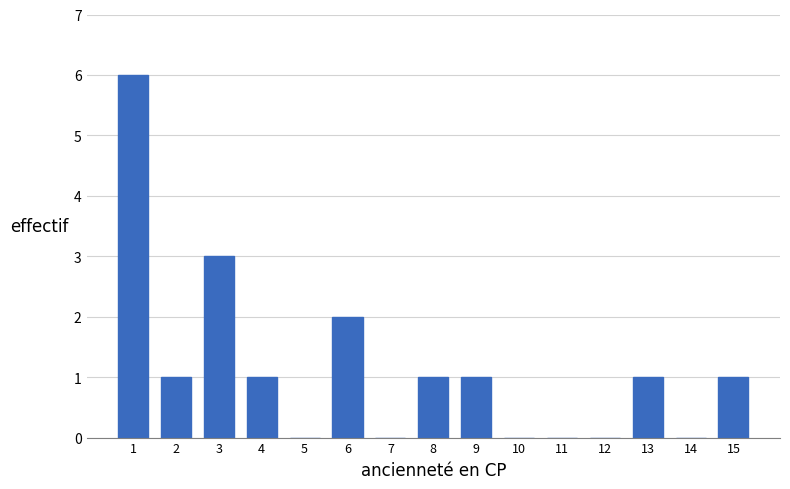

Reading right to left, list all the values displayed in this chart.

15=1	14=0	13=1	12=0	11=0	10=0	9=1	8=1	7=0	6=2	5=0	4=1	3=3	2=1	1=6